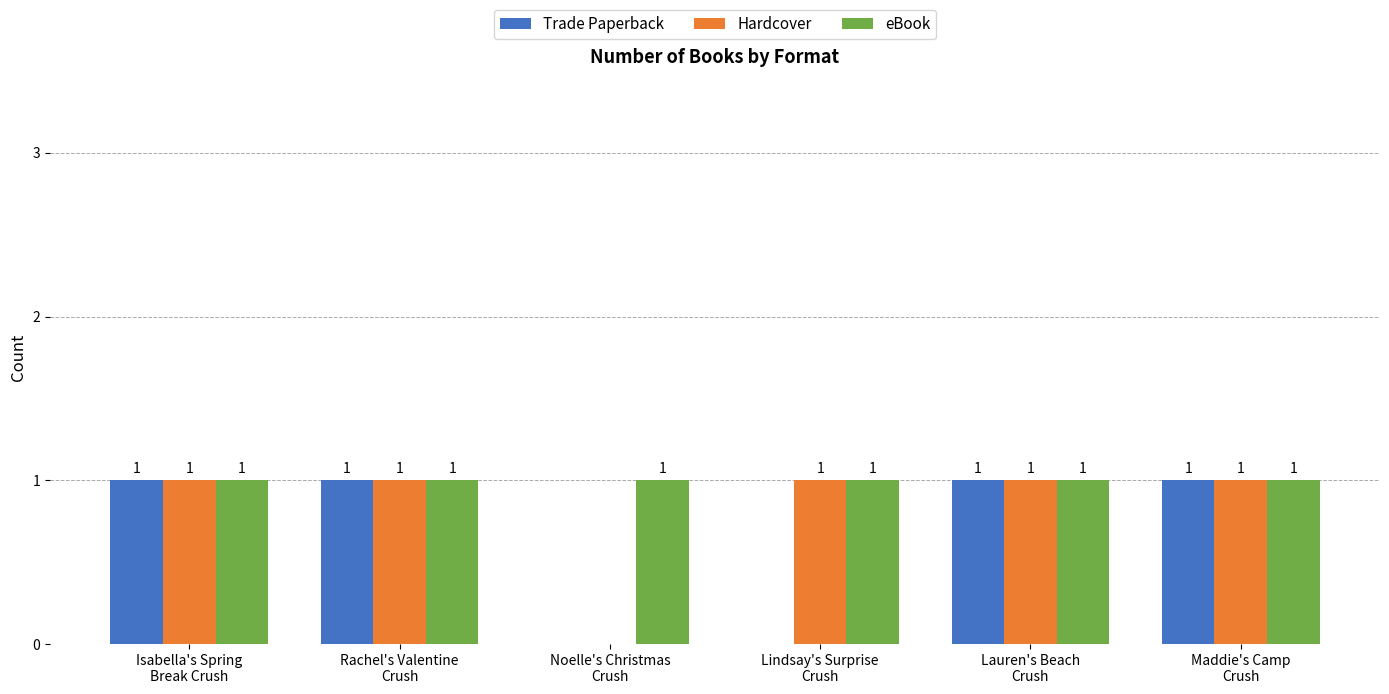

The Hardcover series shows 1 at Isabella's Spring
Break Crush. True or false?

True